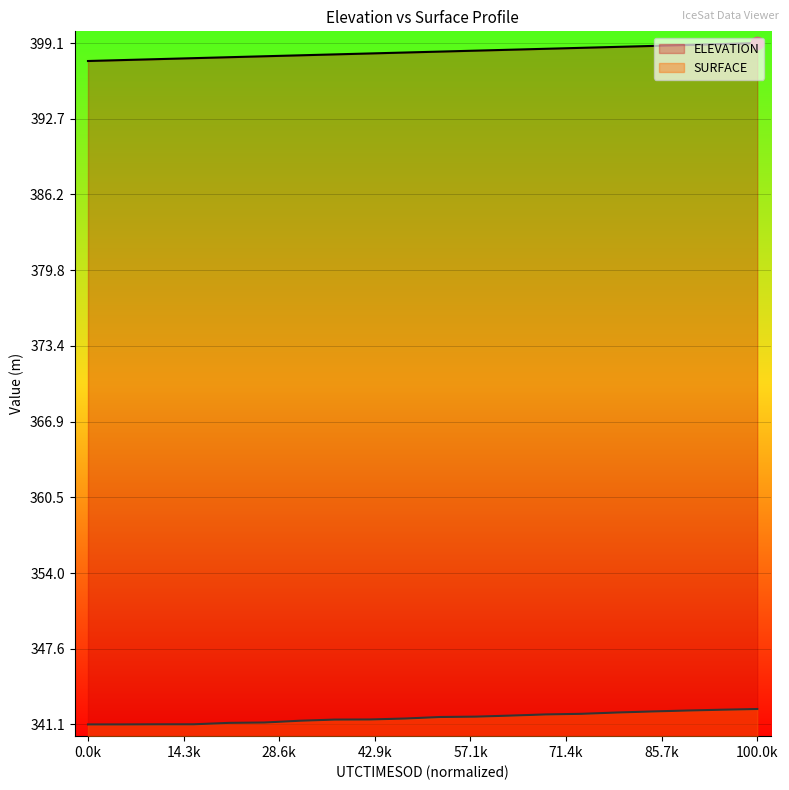

Which series has the widest spread of Y values?

ELEVATION